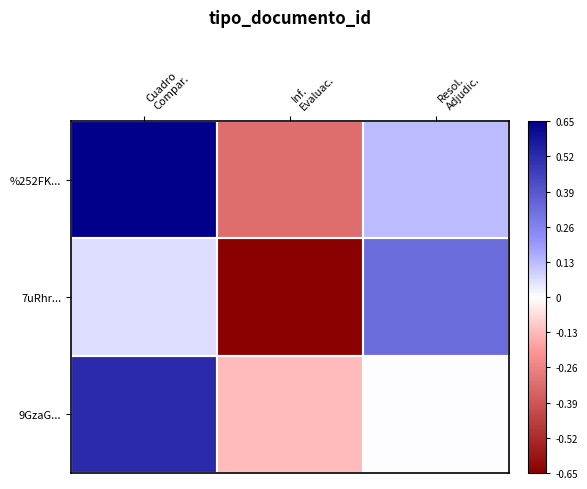

Reading left to right, transcribe all the data shown in this chart.

%252FK...: Cuadro
Compar.=0.7	Inf.
Evaluac.=-0.3	Resol.
Adjudic.=0.1
7uRhr...: Cuadro
Compar.=0.1	Inf.
Evaluac.=-0.7	Resol.
Adjudic.=0.3
9GzaG...: Cuadro
Compar.=0.5	Inf.
Evaluac.=-0.1	Resol.
Adjudic.=0.0